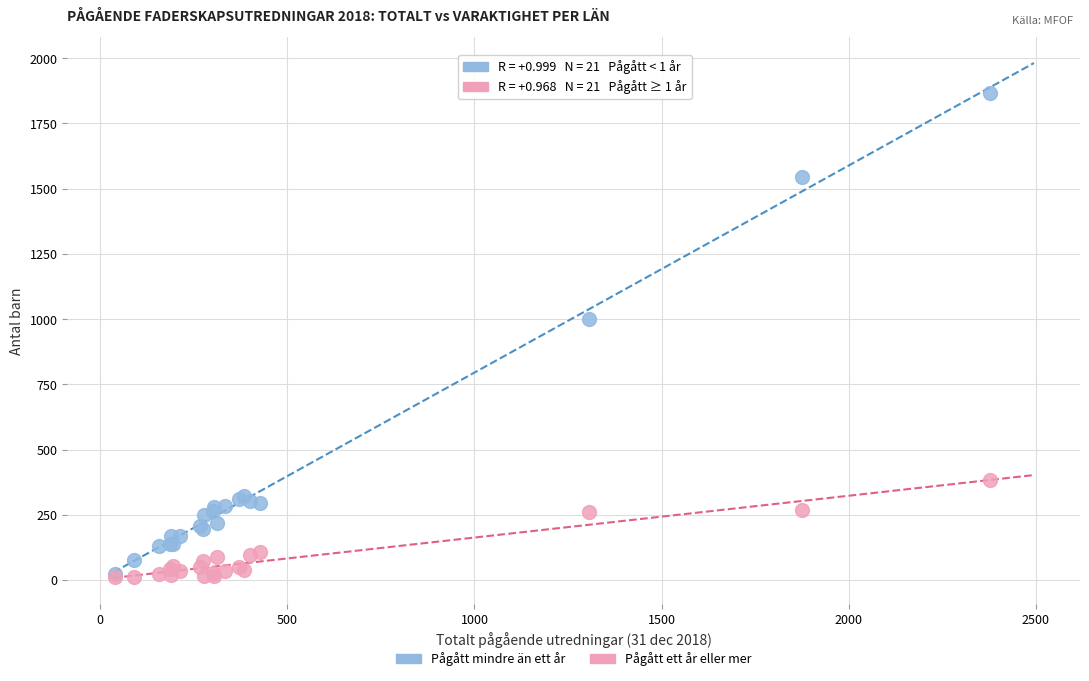

Which series has the largest Y range (max minus min)?

Pågått mindre än ett år